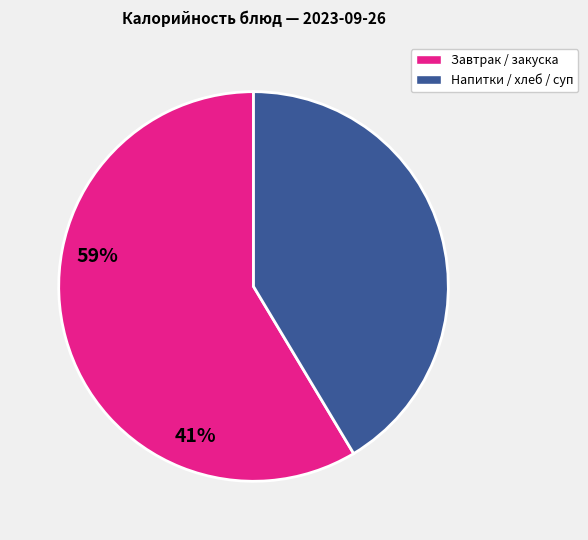

How many segments does this pie chart have?

2